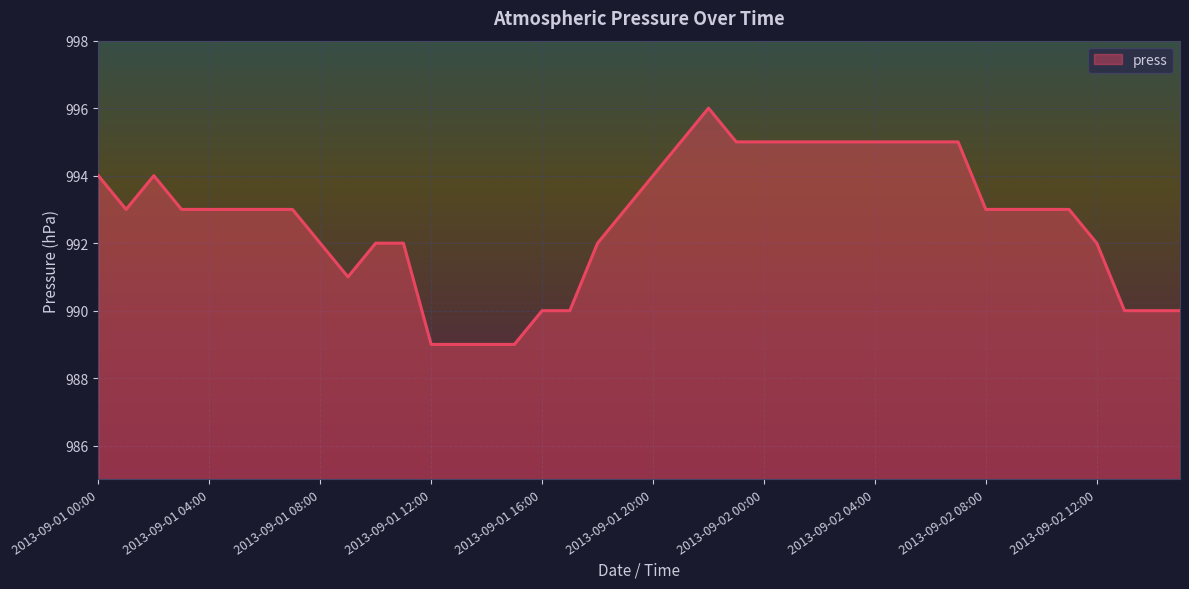

What is the smallest value displayed?

989